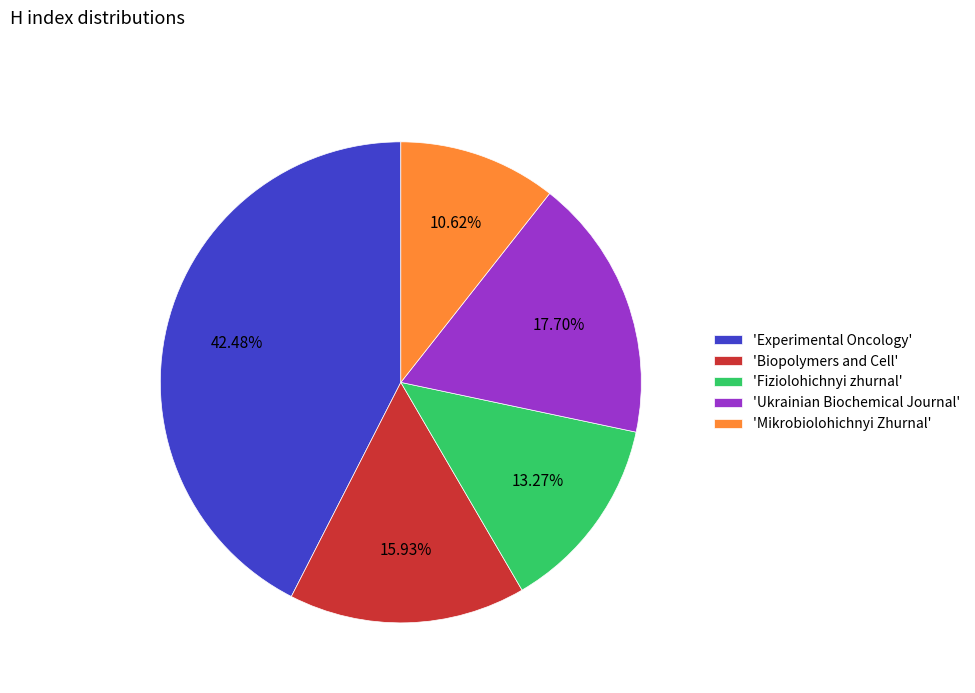

What is the ratio of the value at 'Fiziolohichnyi zhurnal' to the value at 'Biopolymers and Cell'?

0.8